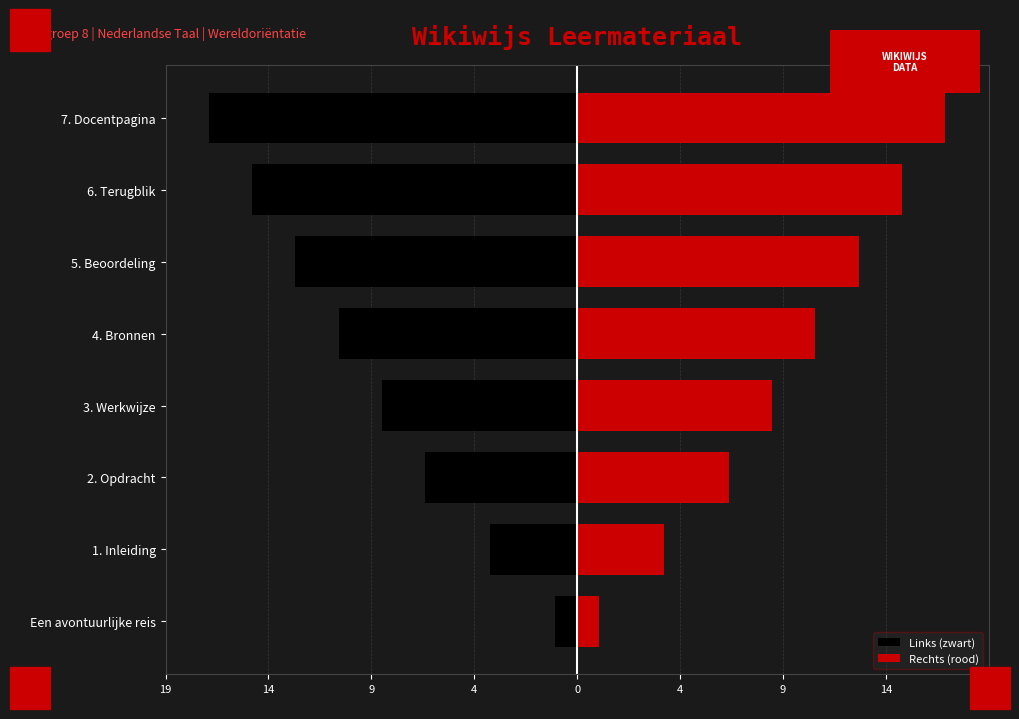

What is the greatest value displayed?

17